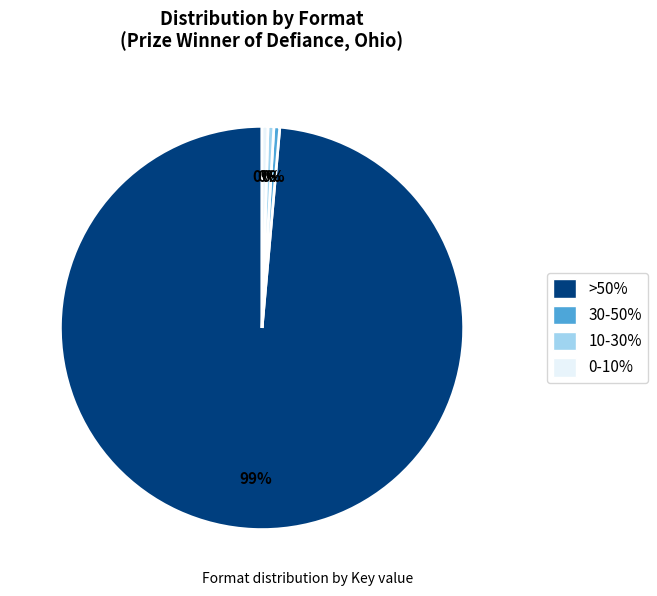

Is there a majority slice in this chart?

Yes